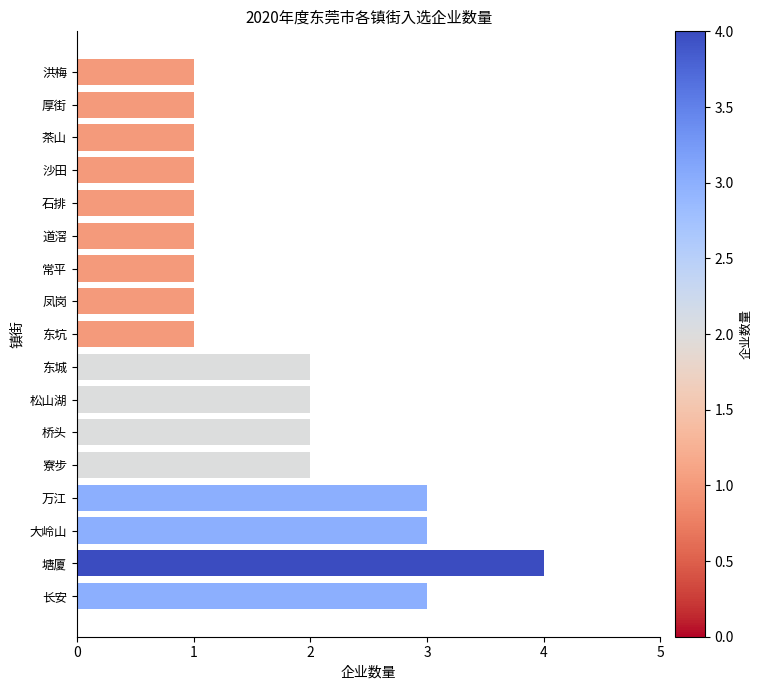

Reading bottom to top, extract all data points from this chart.

3	4	3	3	2	2	2	2	1	1	1	1	1	1	1	1	1